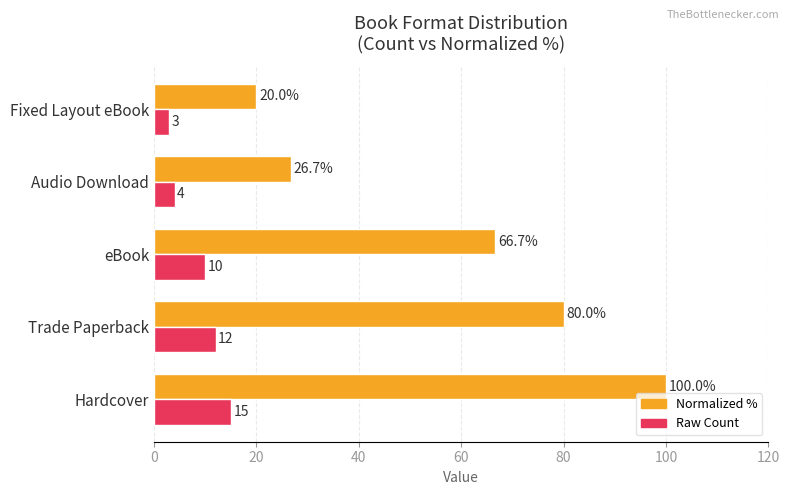

What is the difference between the highest and lowest values at Hardcover?

85.0